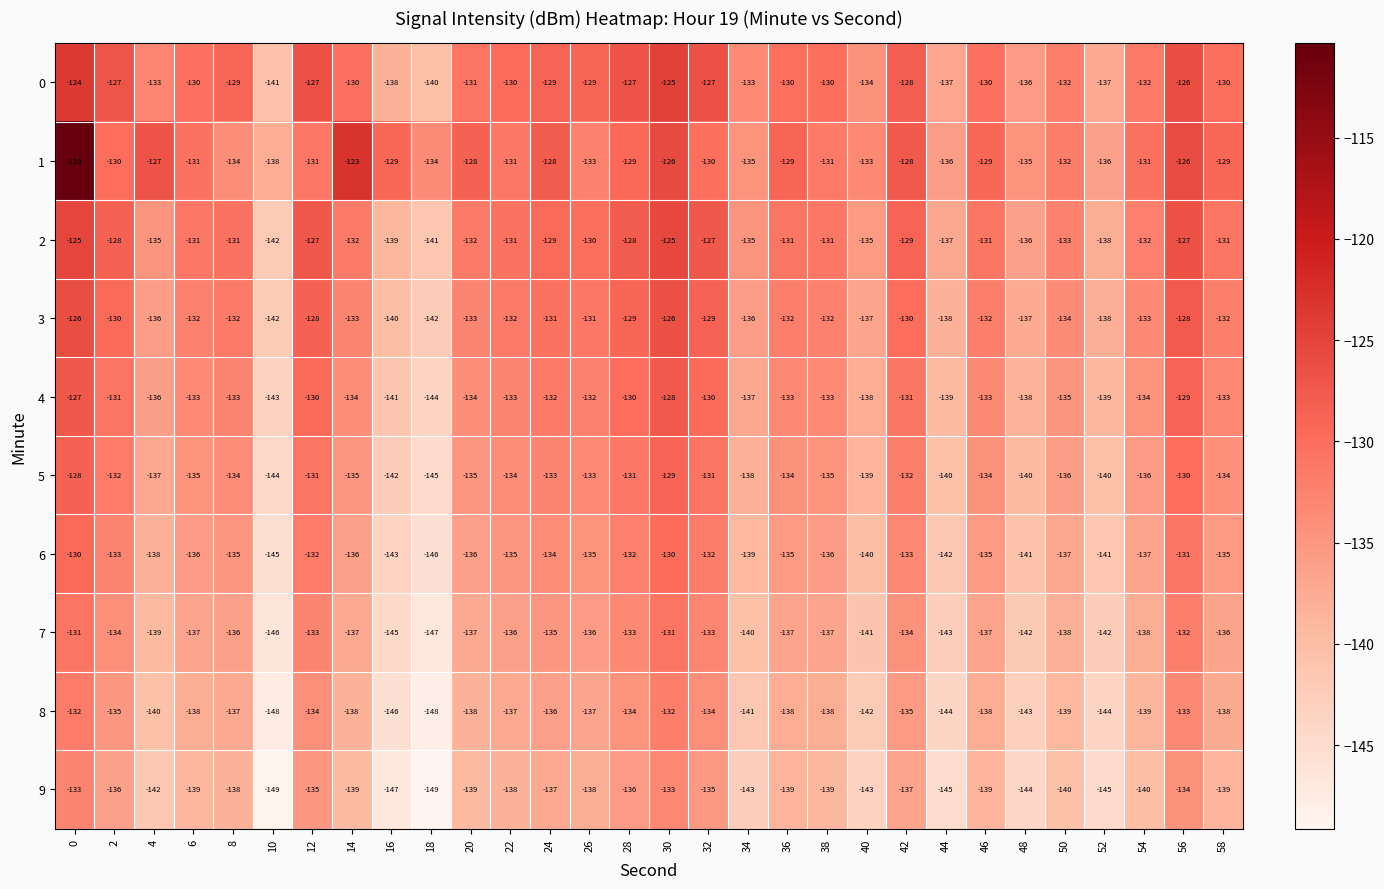

Rank the series by their maximum value, from highest to lowest.

1, 0, 2, 3, 4, 5, 6, 7, 8, 9